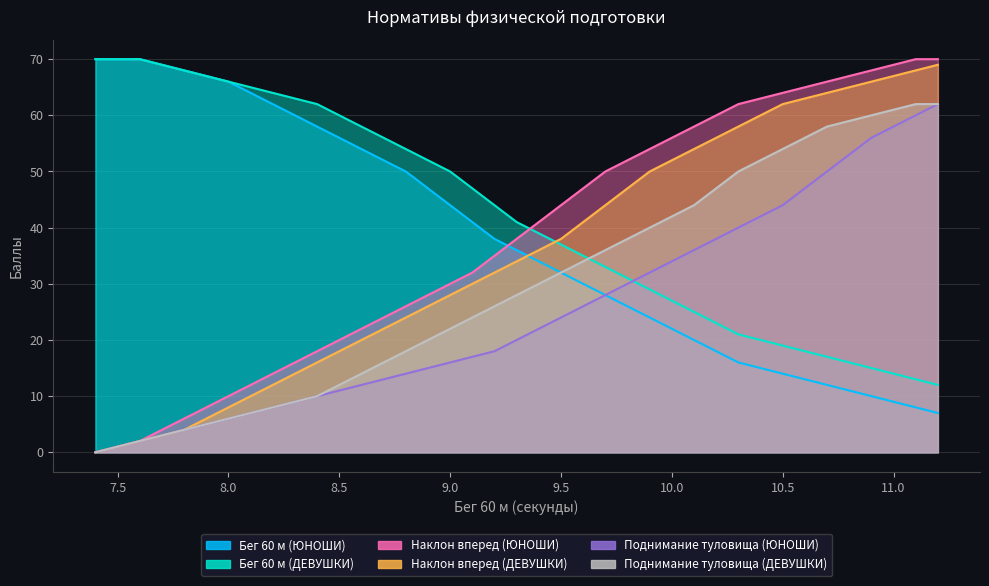

True or false: Поднимание туловища (ДЕВУШКИ) and Наклон вперед (ДЕВУШКИ) cross at least once.

False